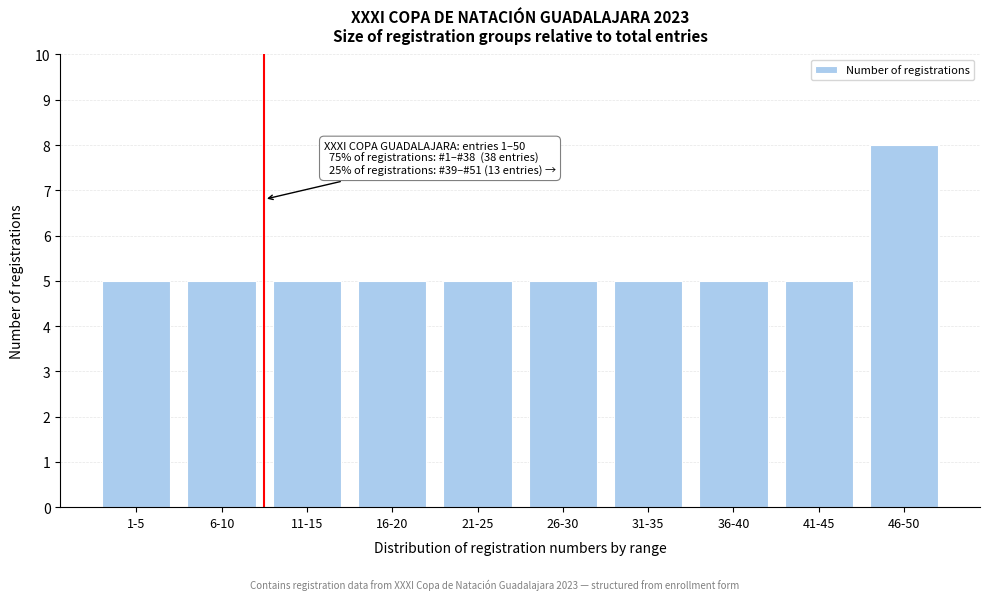

Reading right to left, extract all data points from this chart.

8	5	5	5	5	5	5	5	5	5